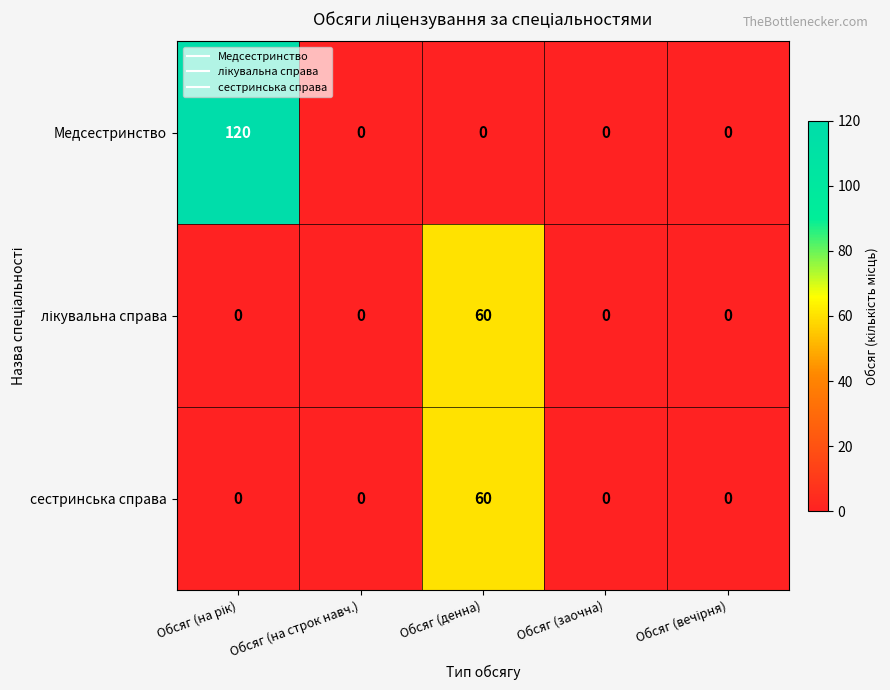

Which series has the largest total across all categories?

Медсестринство